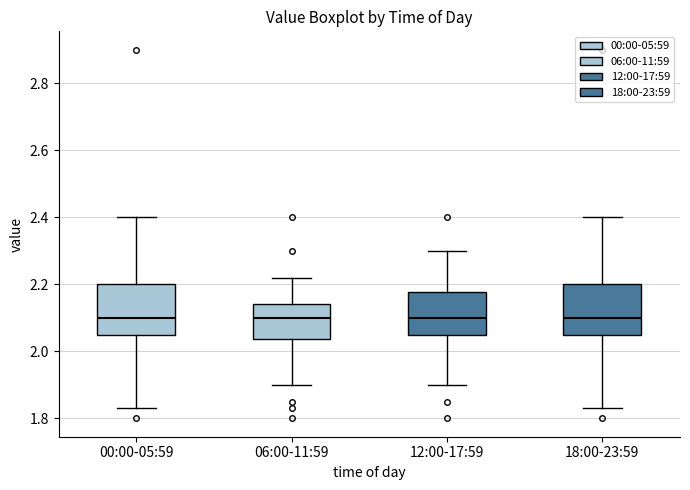

Reading left to right, transcribe this box plot: for each box, give where its median line is, the range the box spans, and where its two whiskers end, as read against the y-axis. The values are not printed on the chart, so give them approximately, as read against the axis.

00:00-05:59: median 2.10, box 2.06 to 2.20, whiskers 1.84 to 2.40
06:00-11:59: median 2.10, box 2.04 to 2.14, whiskers 1.90 to 2.22
12:00-17:59: median 2.10, box 2.06 to 2.18, whiskers 1.90 to 2.30
18:00-23:59: median 2.10, box 2.06 to 2.20, whiskers 1.84 to 2.40